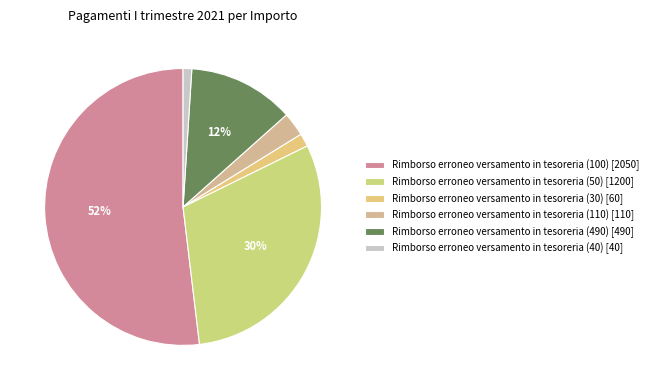

How many slices are in this pie chart?

6